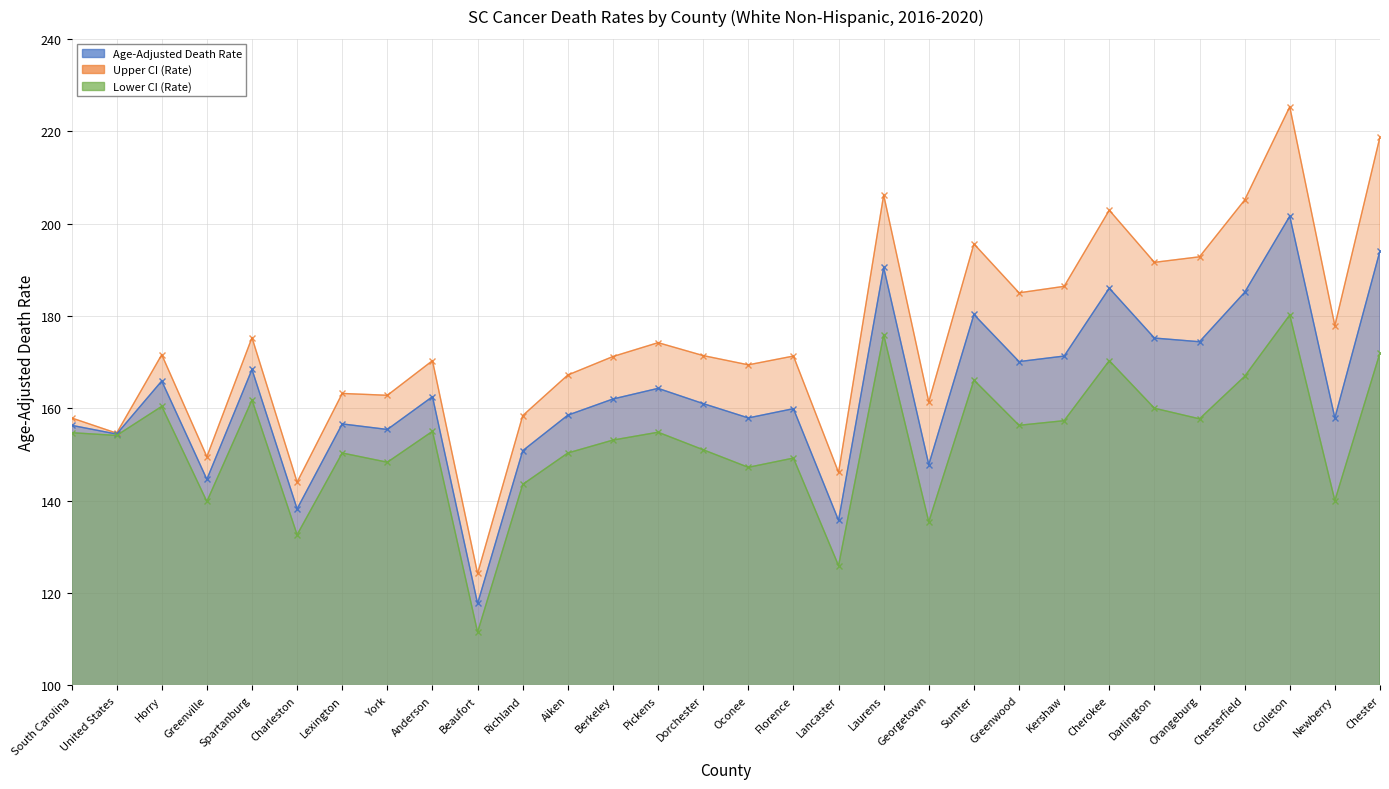

True or false: Lower CI (Rate) has more than 0 interior local peaks.

True